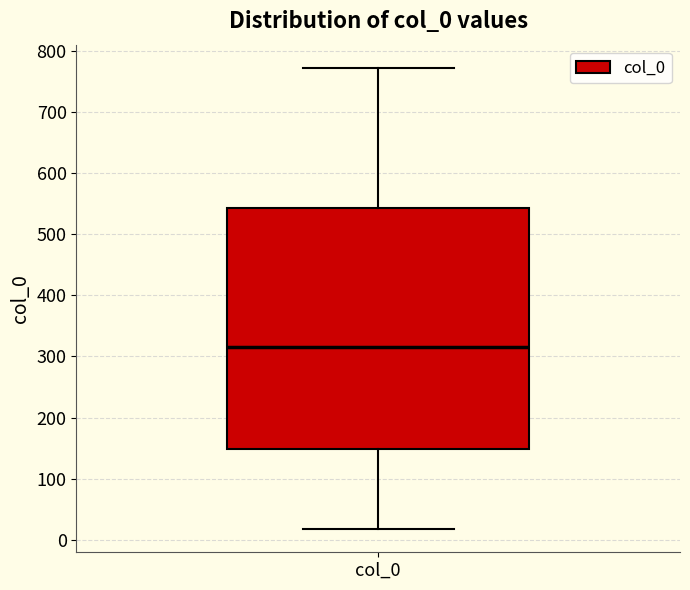

Transcribe this box plot: give where the median line is, the range the box spans, and where the two whiskers end, as read against the y-axis. The values are not printed on the chart, so give them approximately, as read against the axis.

median 320, box 150 to 540, whiskers 20 to 770